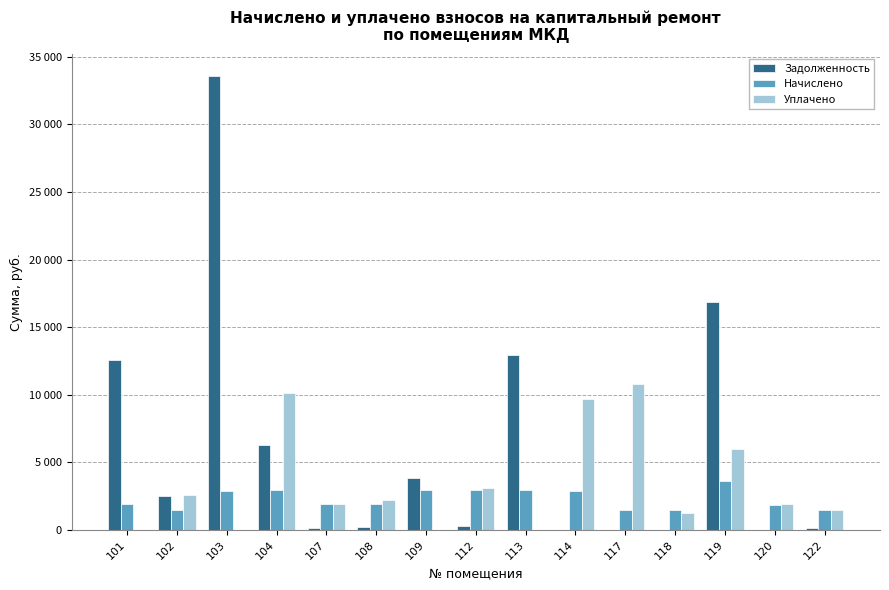

Reading left to right, list all the values displayed in this chart.

Задолженность: 12559.7	2485.0	33554.5	6274.6	156.5	159.8	3803.8	242.4	12951.8	0.0	0.0	0.0	16821.4	0.0	119.9
Начислено: 1870.1	1470.5	2877.1	2925.1	1878.1	1918.1	2909.0	2909.0	2925.1	2877.1	1470.5	1462.6	3580.4	1798.2	1438.6
Уплачено: 0.0	2558.3	0.0	10127.2	1862.1	2188.8	0.0	3077.2	0.0	9654.9	10795.6	1218.8	6000.0	1933.0	1426.3